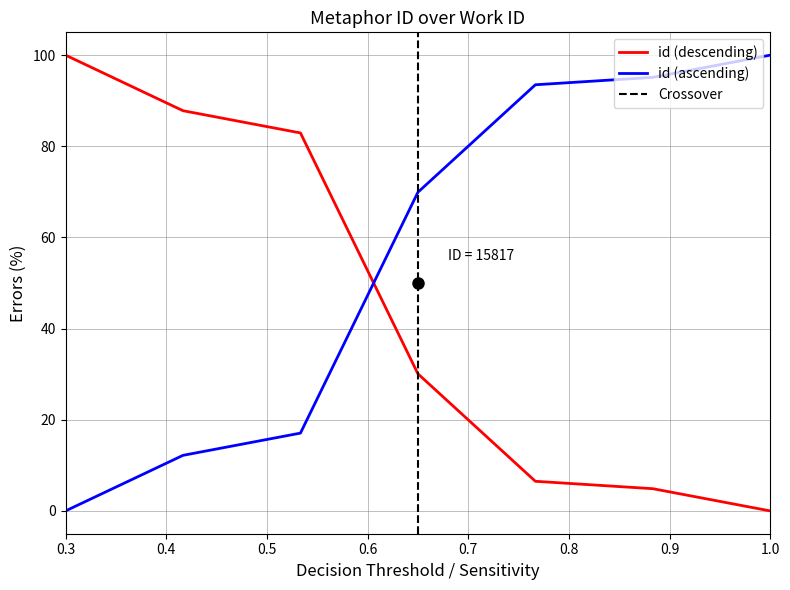

Which series ends up on top after the final intersection of id (descending) and id (ascending)?

id (ascending)